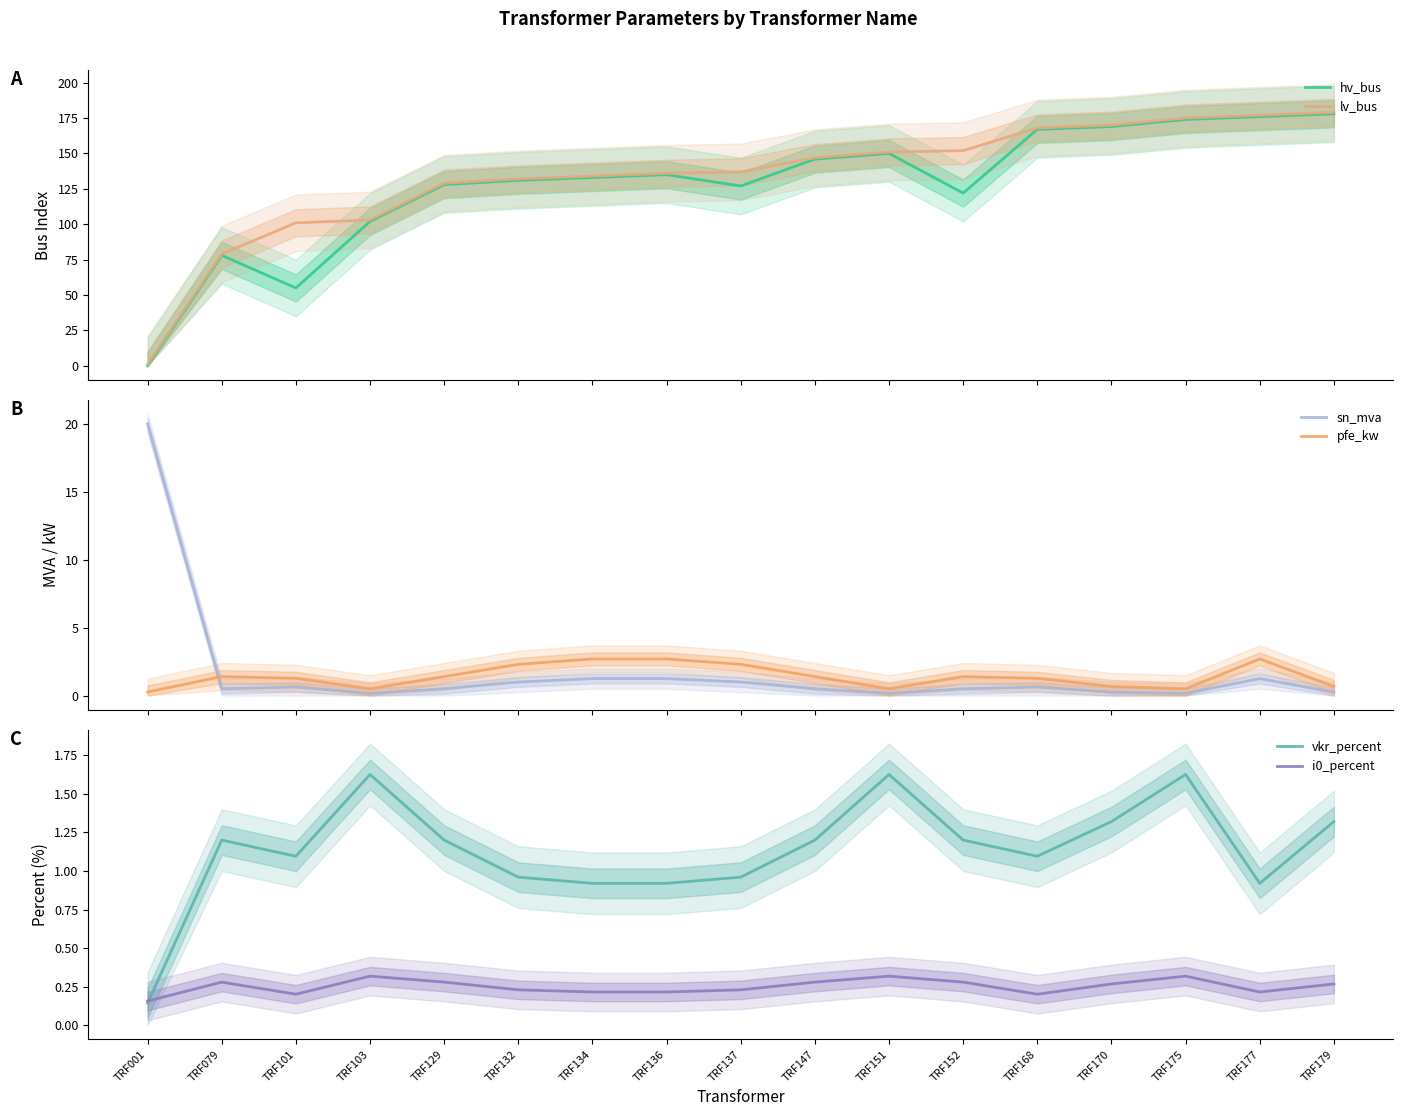

What is the value of the lv_bus point at the 7th from the left?

134.0